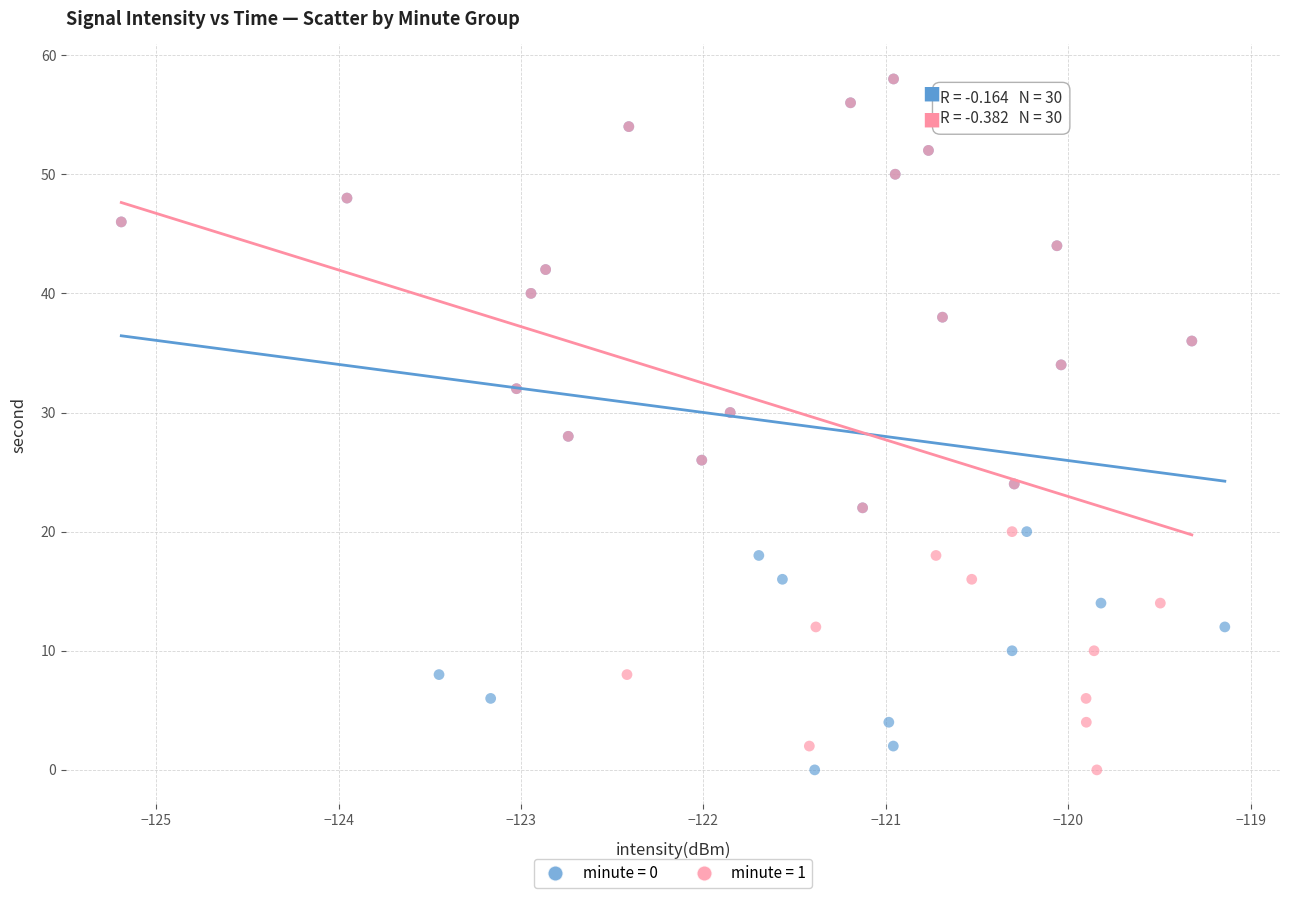

What are all the series names shown in the legend?

minute = 0, minute = 1